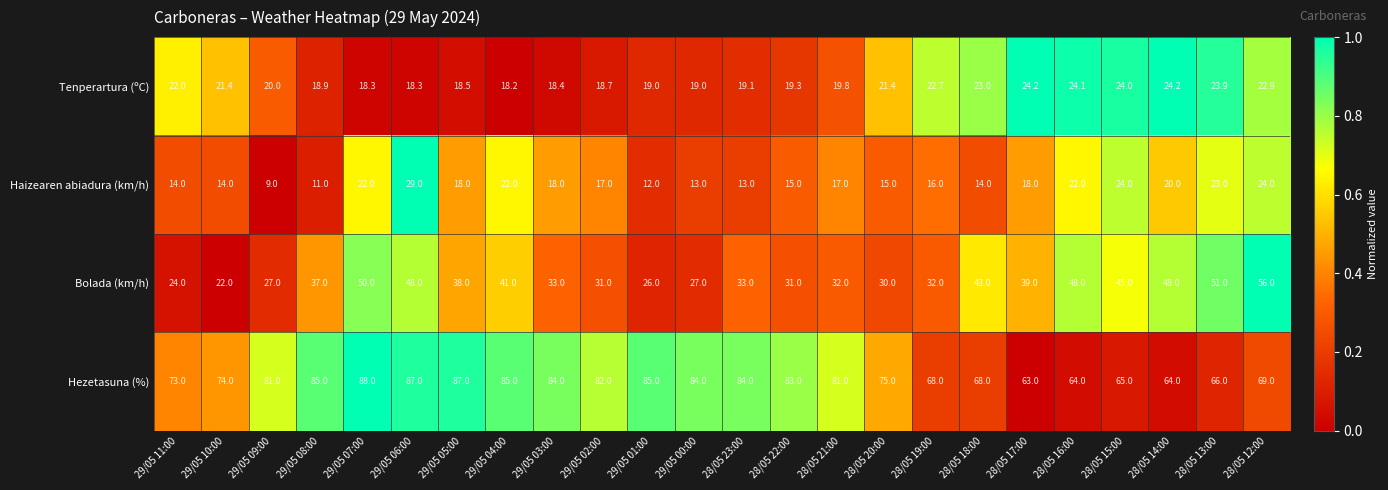

Is it true that Haizearen abiadura (km/h) equals 14.0 at 29/05 11:00?

True